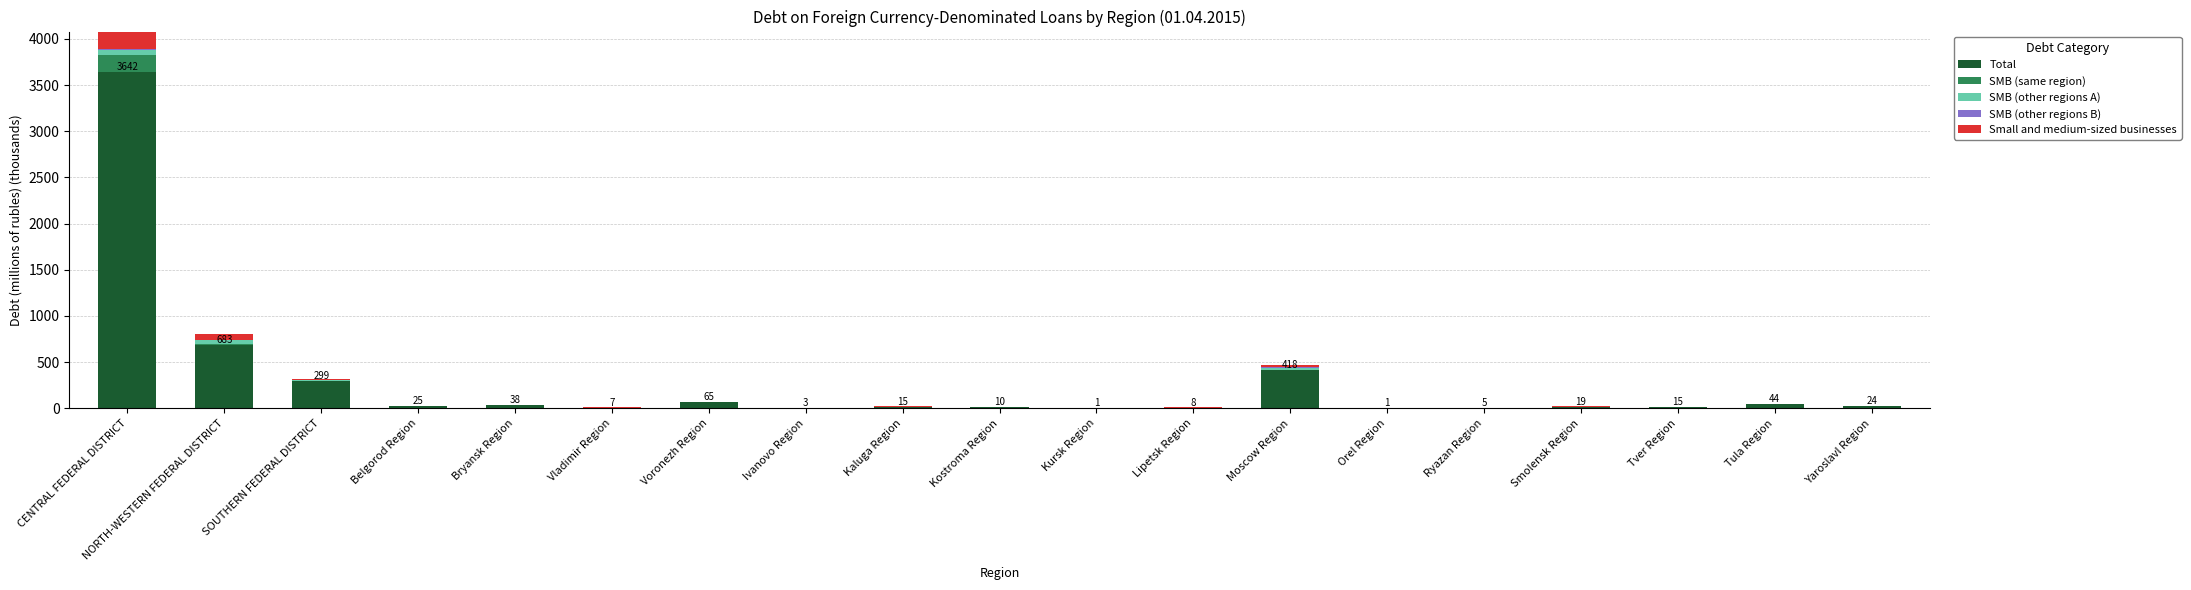

Reading left to right, list all the values displayed in this chart.

Total: CENTRAL FEDERAL DISTRICT=3641.6	NORTH-WESTERN FEDERAL DISTRICT=683.1	SOUTHERN FEDERAL DISTRICT=298.9	Belgorod Region=24.7	Bryansk Region=37.8	Vladimir Region=6.8	Voronezh Region=65.1	Ivanovo Region=3.3	Kaluga Region=14.5	Kostroma Region=9.8	Kursk Region=0.8	Lipetsk Region=8.0	Moscow Region=417.9	Orel Region=0.8	Ryazan Region=4.6	Smolensk Region=19.3	Tver Region=14.7	Tula Region=44.0	Yaroslavl Region=24.5
SMB (same region): CENTRAL FEDERAL DISTRICT=186.7	NORTH-WESTERN FEDERAL DISTRICT=17.5	SOUTHERN FEDERAL DISTRICT=1.5	Belgorod Region=0.4	Bryansk Region=0.0	Vladimir Region=0.0	Voronezh Region=0.0	Ivanovo Region=0.0	Kaluga Region=0.0	Kostroma Region=0.0	Kursk Region=0.2	Lipetsk Region=0.0	Moscow Region=0.8	Orel Region=0.0	Ryazan Region=0.0	Smolensk Region=0.1	Tver Region=0.0	Tula Region=0.0	Yaroslavl Region=0.0
SMB (other regions A): CENTRAL FEDERAL DISTRICT=51.7	NORTH-WESTERN FEDERAL DISTRICT=38.0	SOUTHERN FEDERAL DISTRICT=7.6	Belgorod Region=0.2	Bryansk Region=1.3	Vladimir Region=1.4	Voronezh Region=0.3	Ivanovo Region=0.0	Kaluga Region=2.7	Kostroma Region=3.2	Kursk Region=0.0	Lipetsk Region=0.1	Moscow Region=19.8	Orel Region=0.1	Ryazan Region=0.1	Smolensk Region=0.2	Tver Region=0.1	Tula Region=0.4	Yaroslavl Region=0.4
SMB (other regions B): CENTRAL FEDERAL DISTRICT=8.9	NORTH-WESTERN FEDERAL DISTRICT=4.0	SOUTHERN FEDERAL DISTRICT=1.4	Belgorod Region=0.1	Bryansk Region=0.3	Vladimir Region=0.1	Voronezh Region=0.5	Ivanovo Region=0.3	Kaluga Region=0.2	Kostroma Region=0.3	Kursk Region=0.4	Lipetsk Region=0.7	Moscow Region=5.9	Orel Region=0.1	Ryazan Region=0.0	Smolensk Region=0.2	Tver Region=0.1	Tula Region=0.0	Yaroslavl Region=0.0
Small and medium-sized businesses: CENTRAL FEDERAL DISTRICT=247.3	NORTH-WESTERN FEDERAL DISTRICT=59.4	SOUTHERN FEDERAL DISTRICT=10.6	Belgorod Region=0.6	Bryansk Region=1.6	Vladimir Region=1.5	Voronezh Region=0.8	Ivanovo Region=0.3	Kaluga Region=2.9	Kostroma Region=3.5	Kursk Region=0.4	Lipetsk Region=0.8	Moscow Region=26.6	Orel Region=0.2	Ryazan Region=0.2	Smolensk Region=0.4	Tver Region=0.2	Tula Region=0.4	Yaroslavl Region=0.4